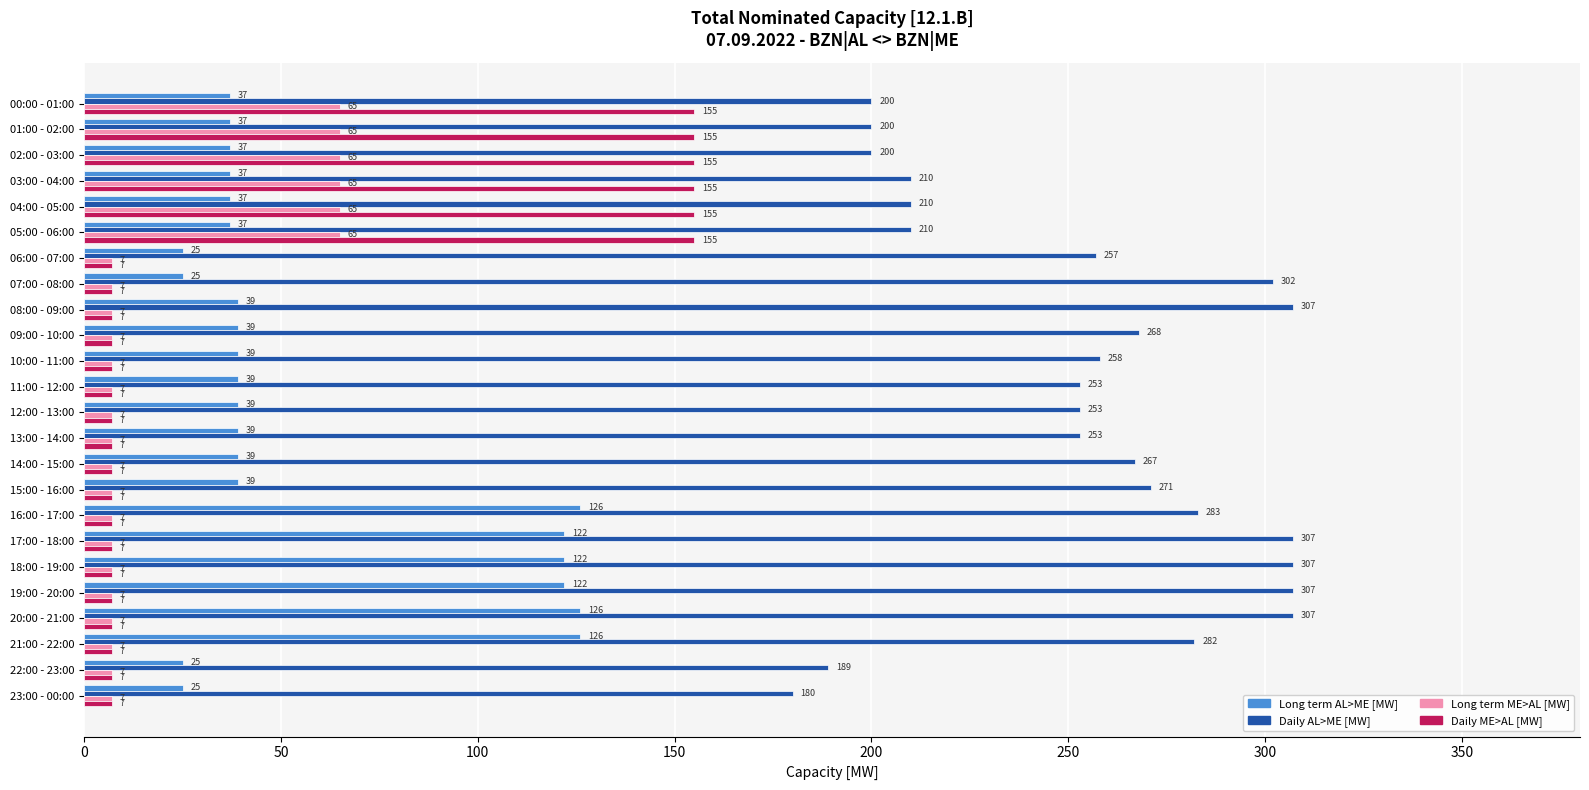

The value of Long term AL>ME [MW] at 09:00 - 10:00 is 53. True or false?

False